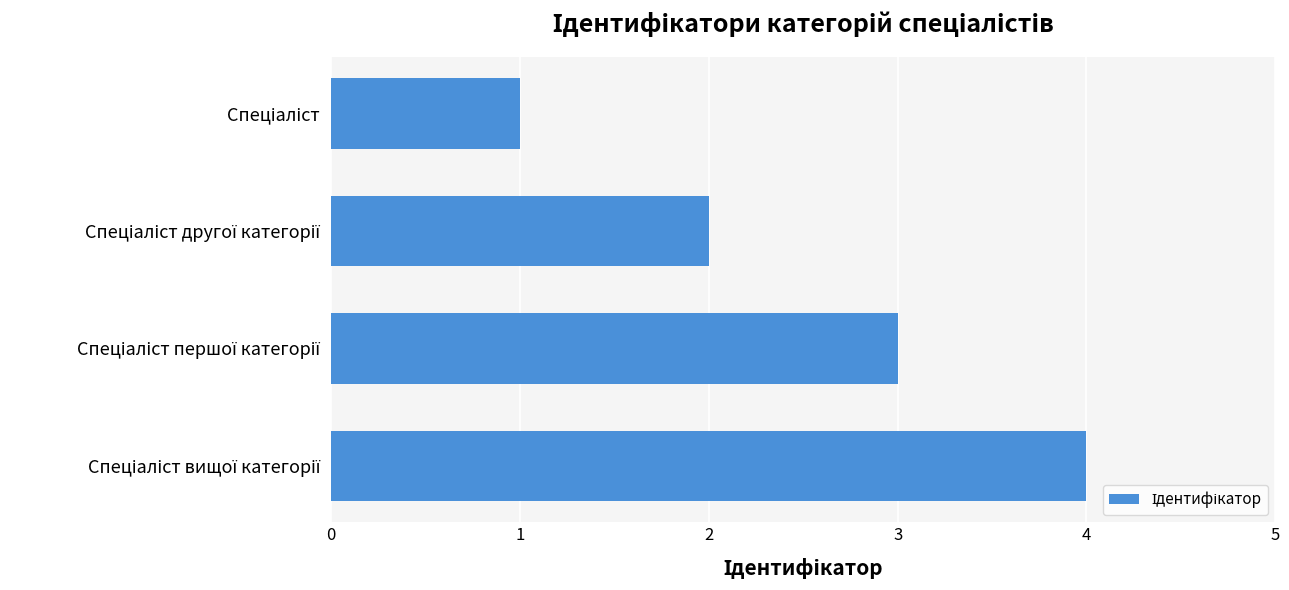

What is the maximum value shown in the chart?

4